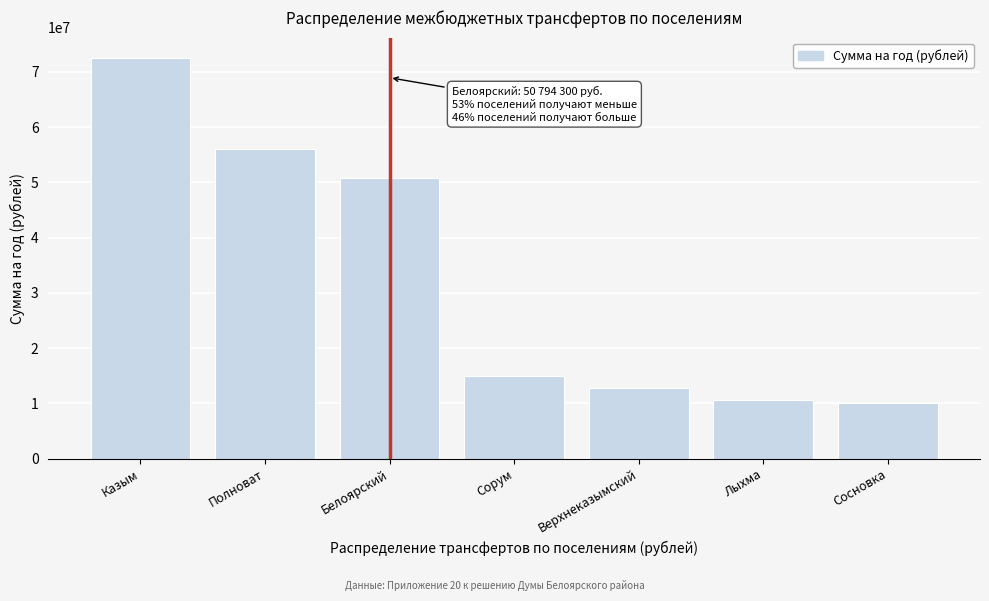

Reading left to right, list all the values displayed in this chart.

72559100	55949200	50794300	14912400	12784500	10524100	10066200